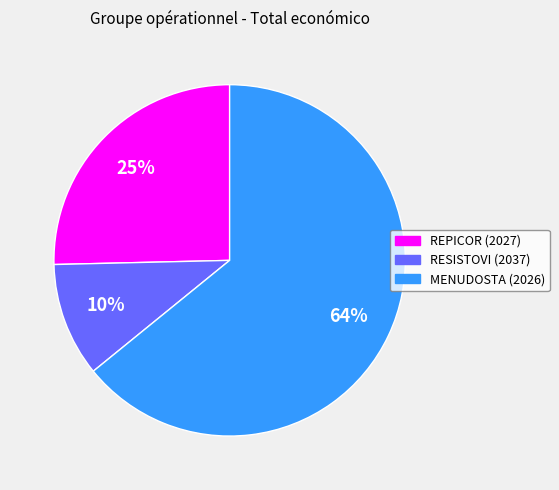

How many slices are in this pie chart?

3